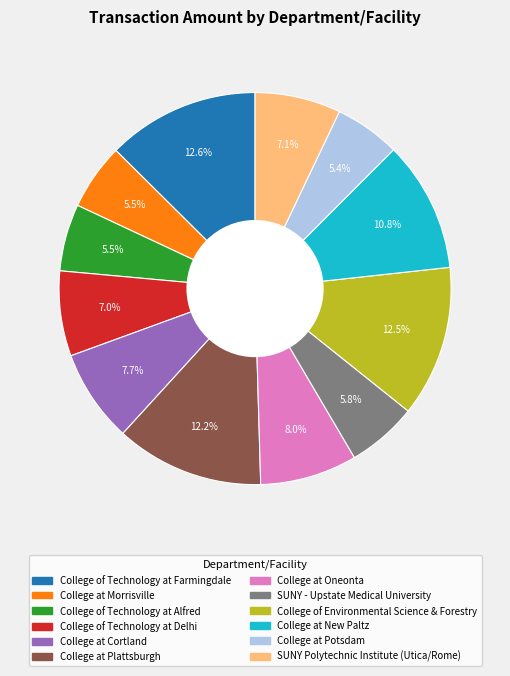

How much of the chart is everything except SUNY - Upstate Medical University?

94.2%